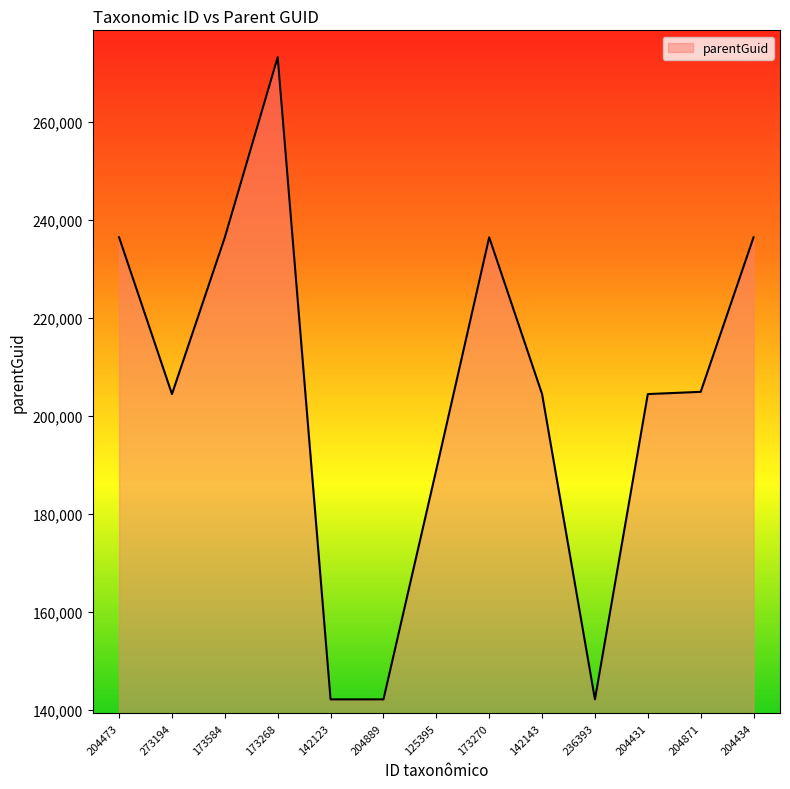

Which label corresponds to the largest value in the chart?

173268